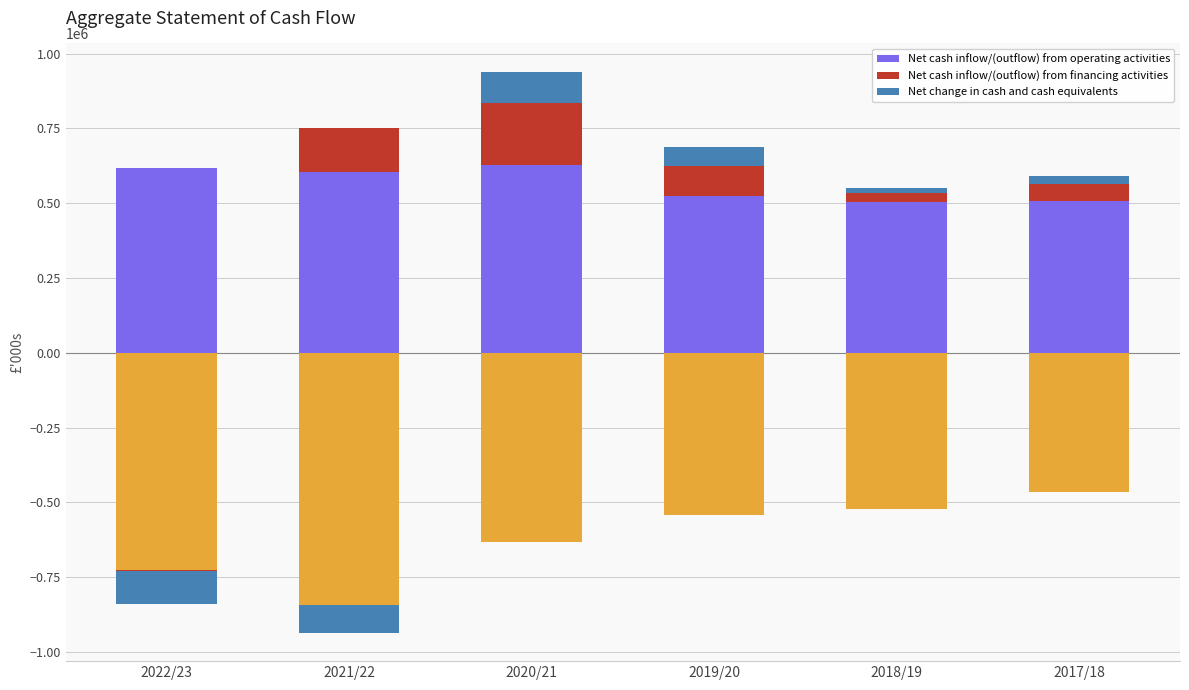

How many bars are there in total?

18